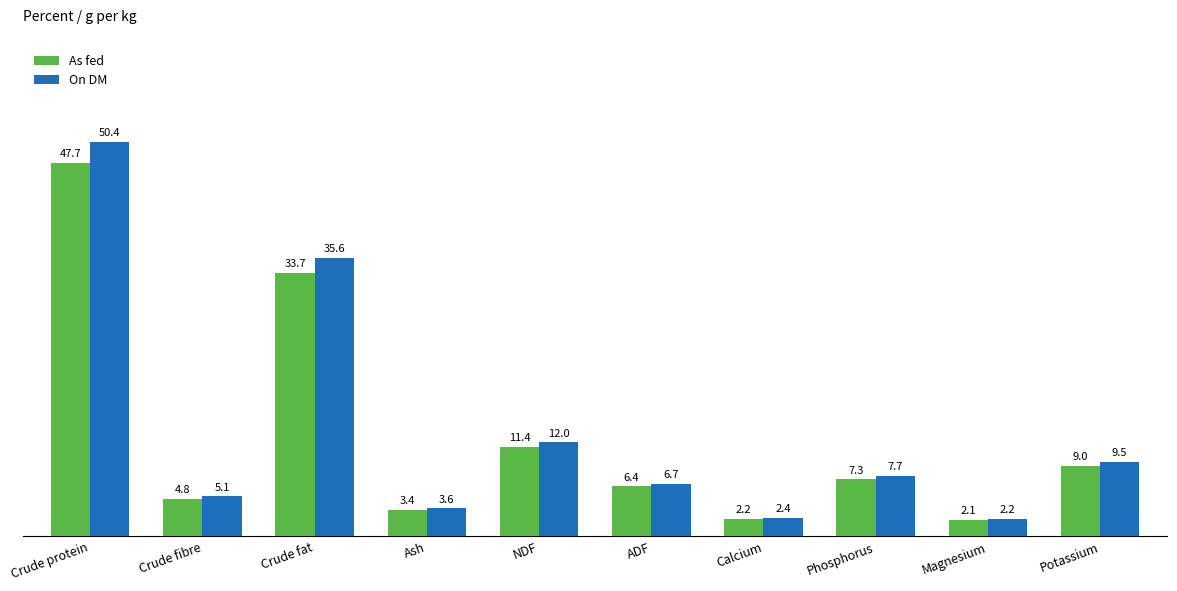

At which label does As fed first exceed 7?

Crude protein